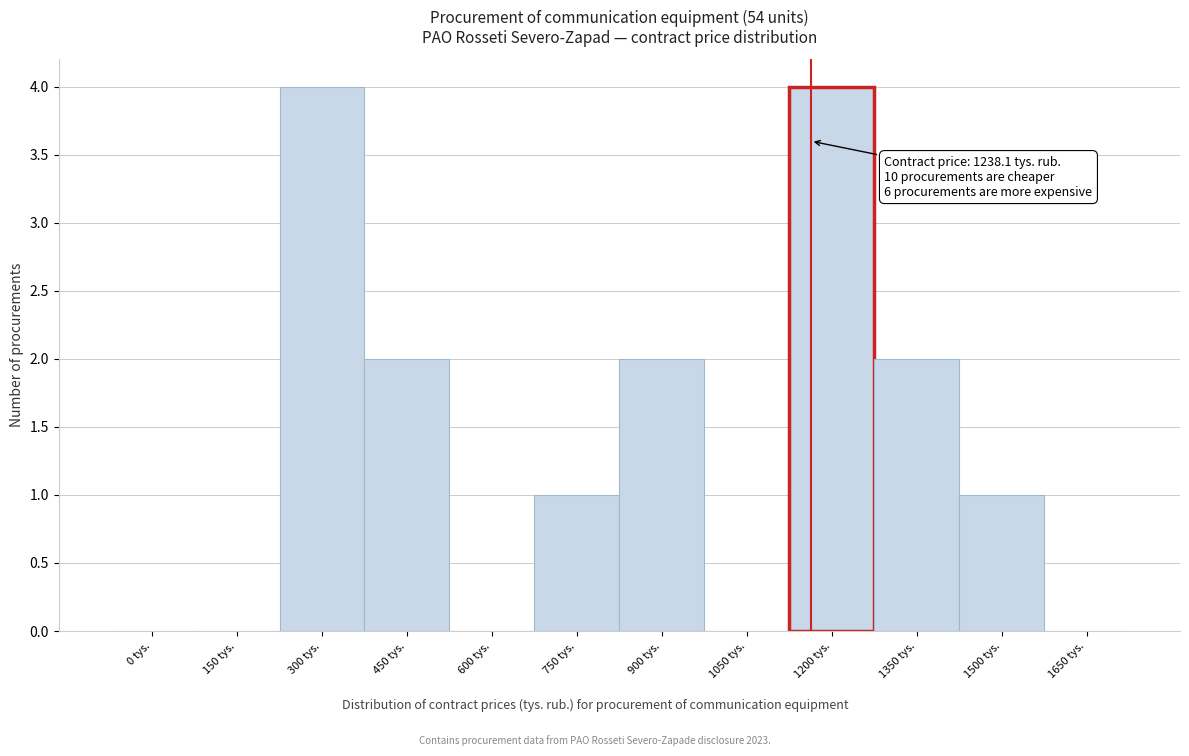

Reading left to right, what are all the values shown in this chart?

0 tys.=0	150 tys.=0	300 tys.=4	450 tys.=2	600 tys.=0	750 tys.=1	900 tys.=2	1050 tys.=0	1200 tys.=4	1350 tys.=2	1500 tys.=1	1650 tys.=0